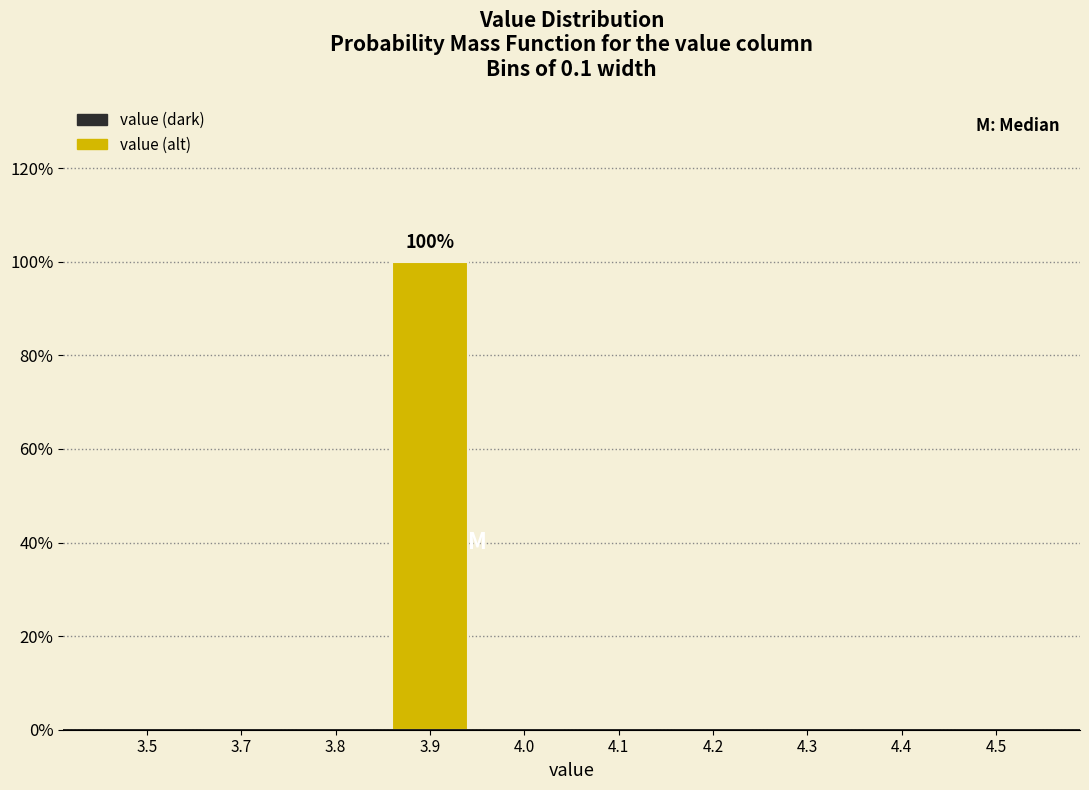

Reading left to right, extract all data points from this chart.

3.5=0	3.7=0	3.8=0	3.9=100	4.0=0	4.1=0	4.2=0	4.3=0	4.4=0	4.5=0